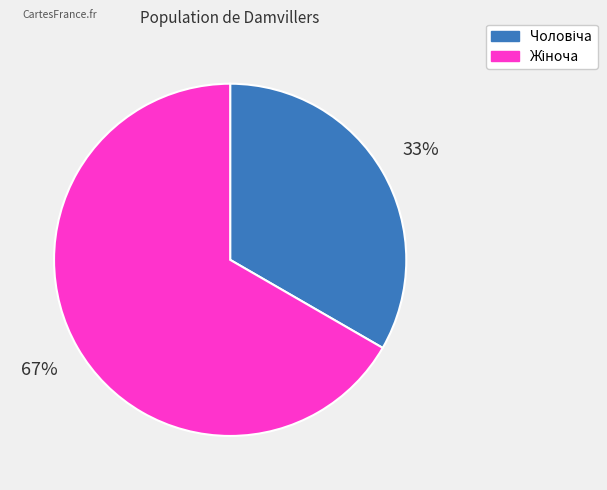

To the nearest percent, what is the average slice percentage?

50%